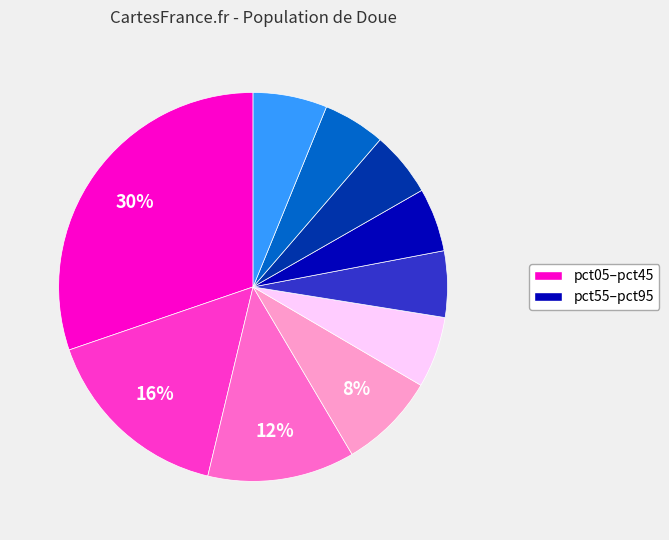

To the nearest percent, what is the average slice percentage?

10%